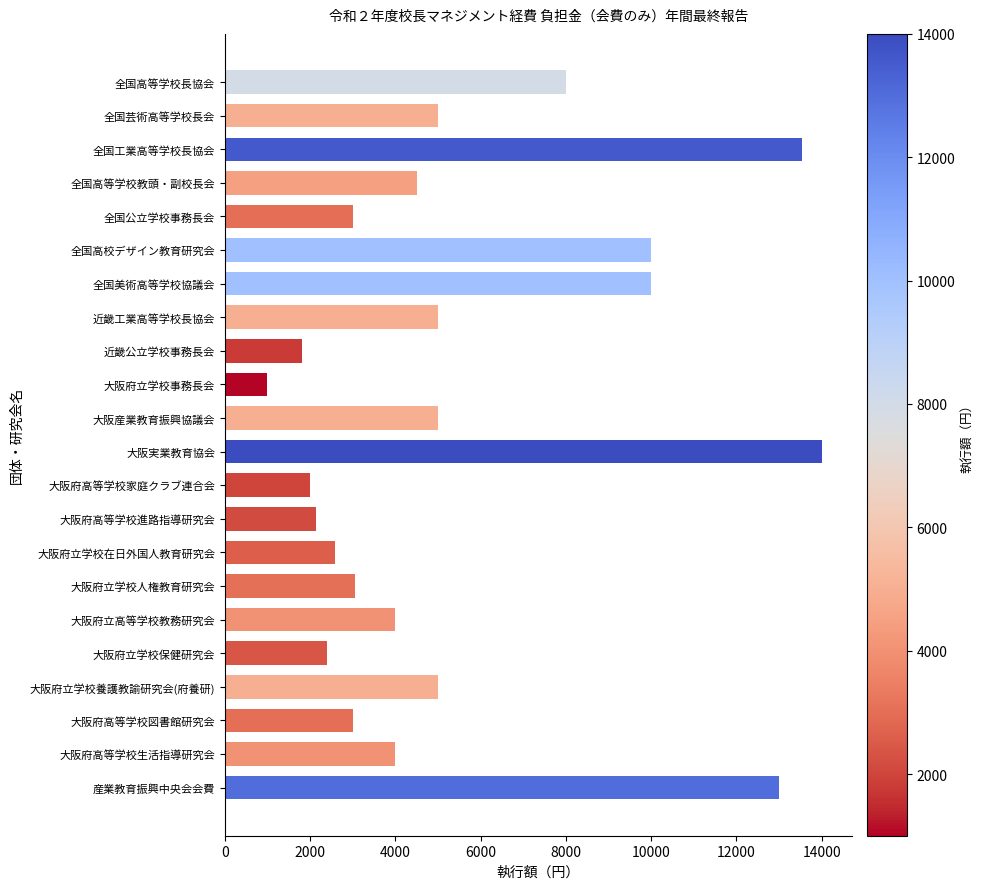

What is the ratio of the value at 全国工業高等学校長協会 to the value at 全国公立学校事務長会?

4.5